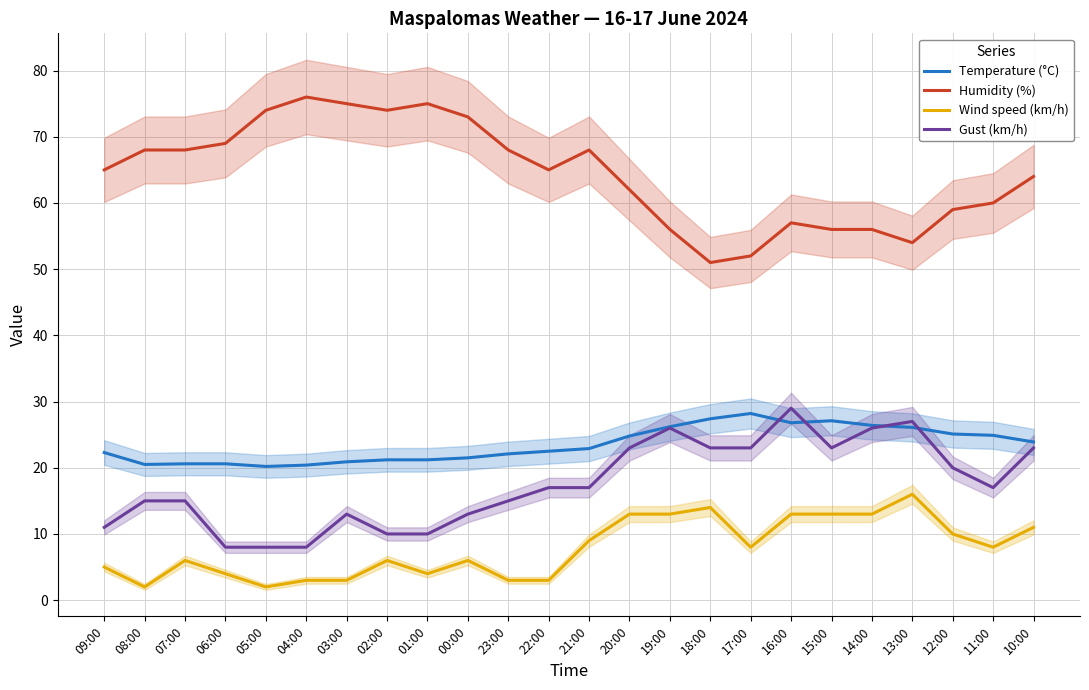

Does the chart have visible grid lines?

Yes